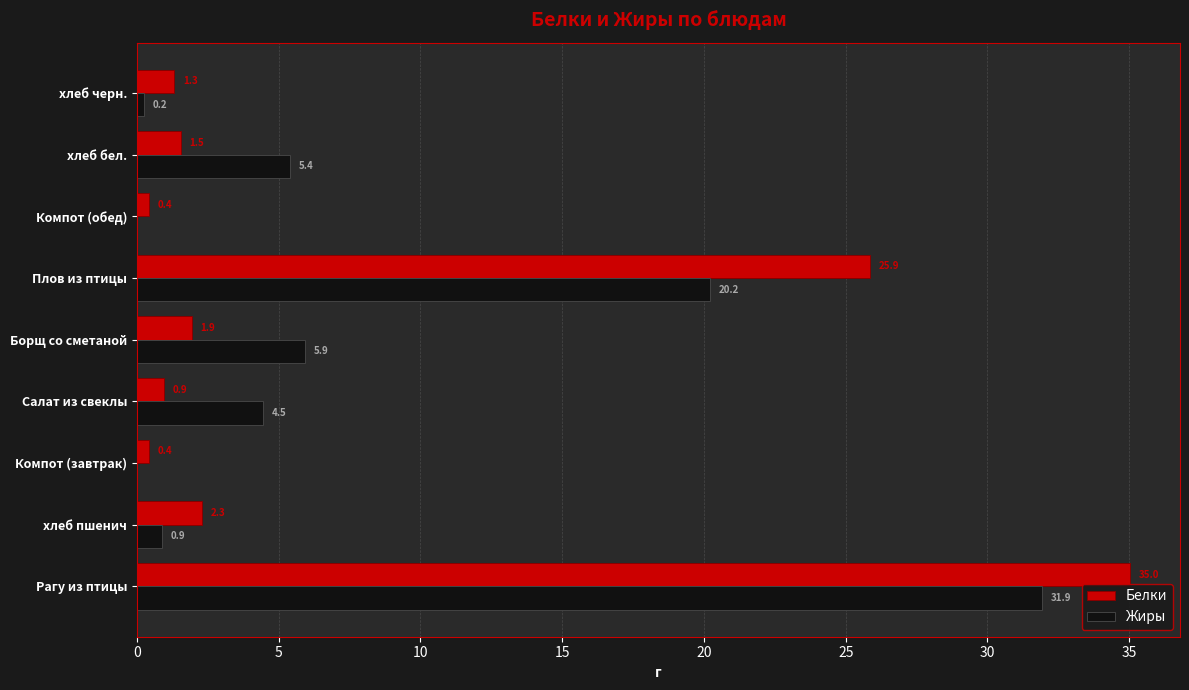

Read the Белки value at хлеб черн..

1.3